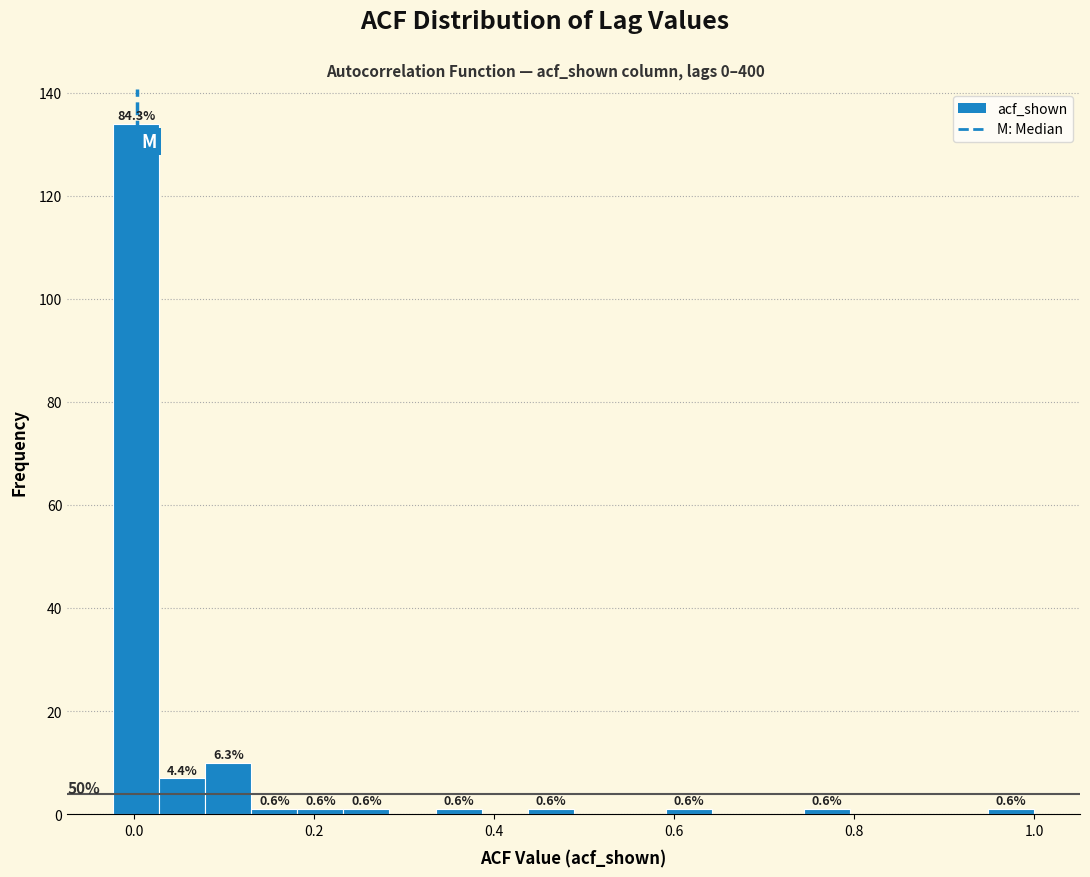

Around what value on the x-axis is the tallest bar? Give the approximate position of its centre, as read against the axis.

0.00